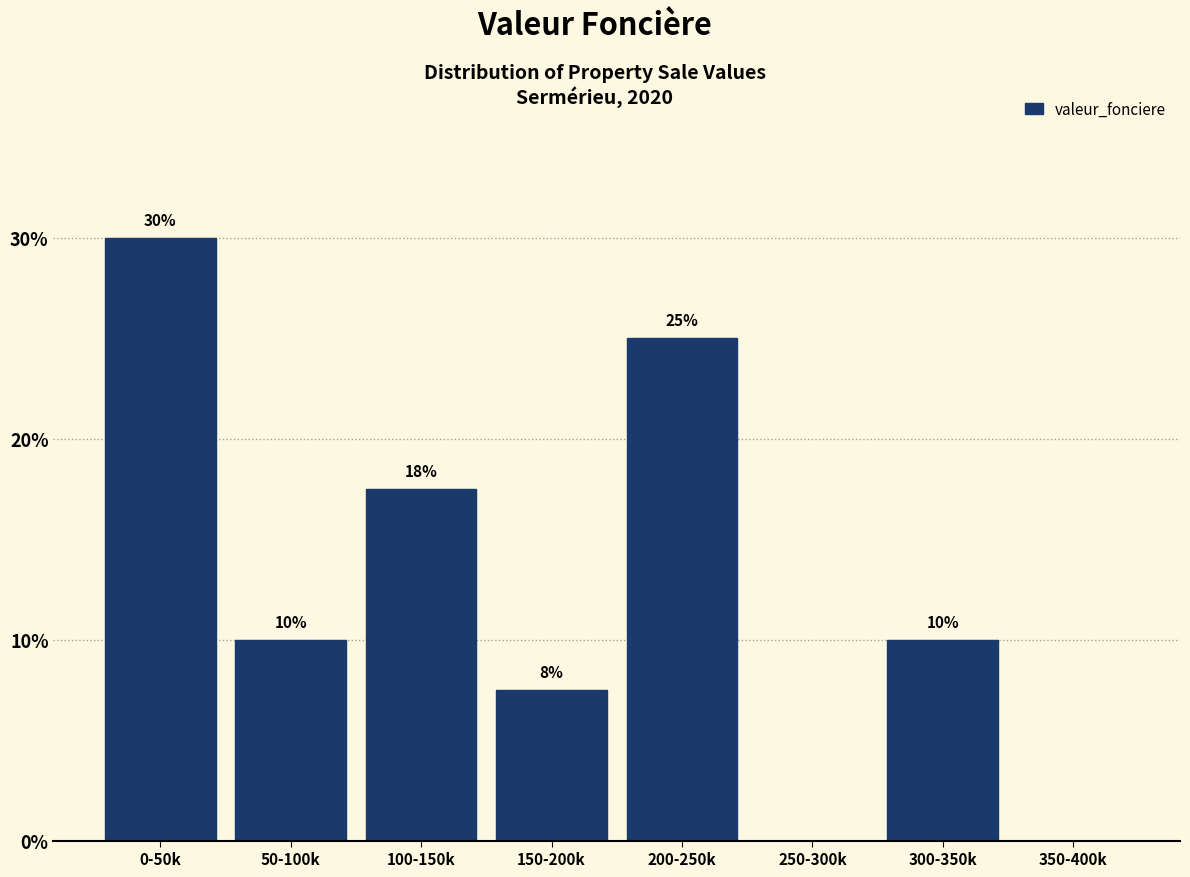

At which label does the data first exceed 10?

0-50k